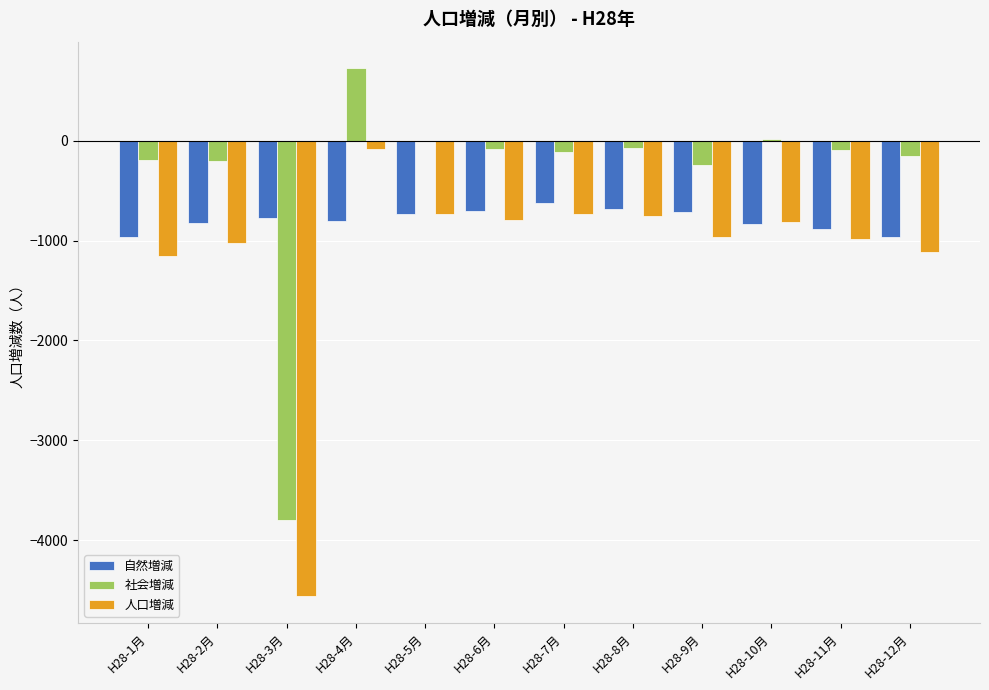

Between H28-1月 and H28-7月, which series saw the biggest shift?

人口増減